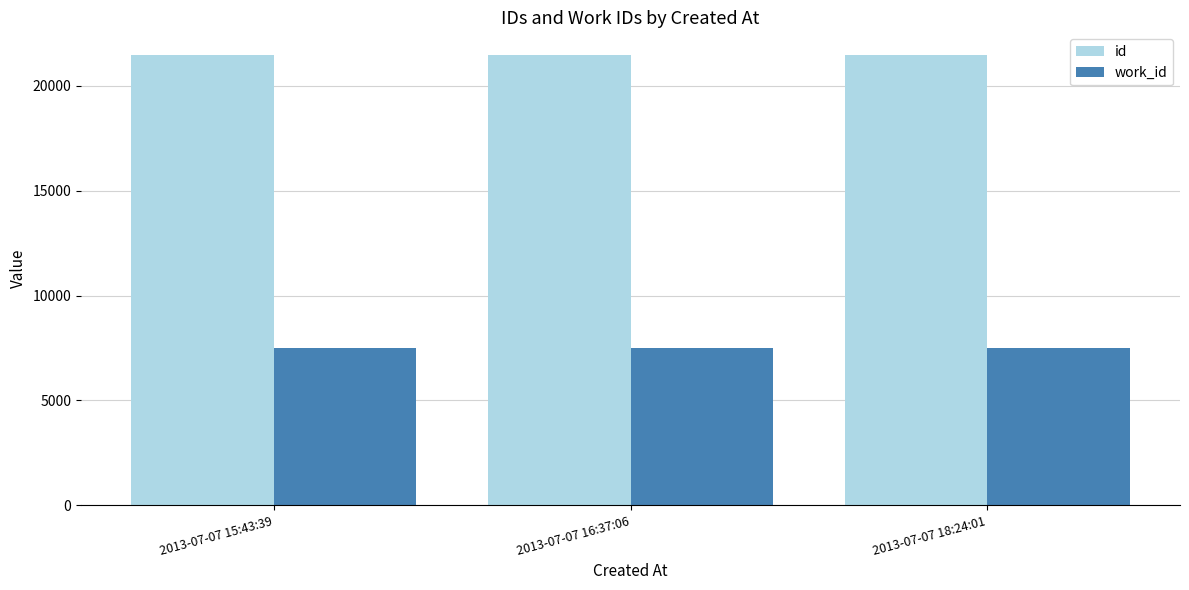

What is the spread (max minus min) of values at 2013-07-07 18:24:01?

14004